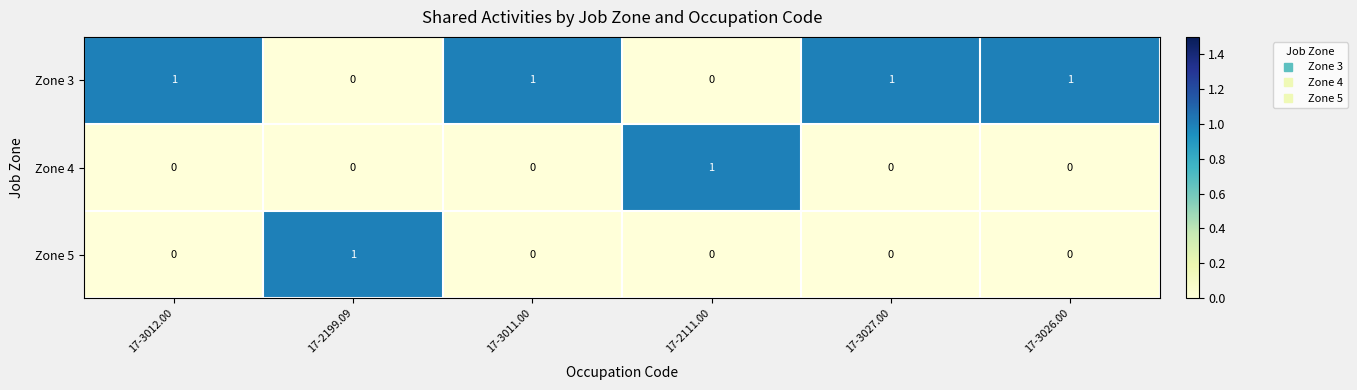

Is the value of Zone 4 at 17-3011.00 greater than the value of Zone 3 at 17-3011.00?

No